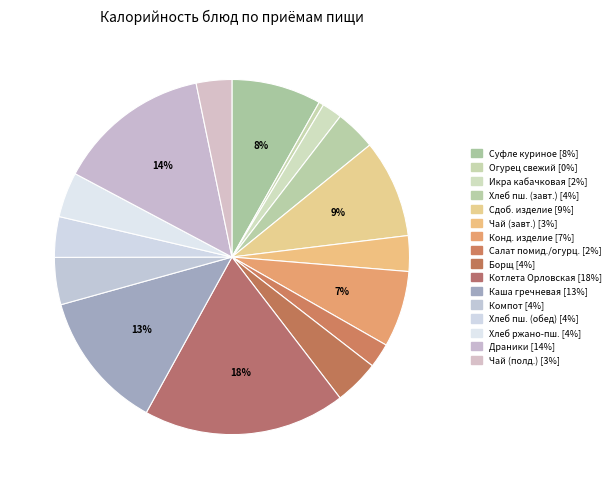

How many slices are in this pie chart?

16